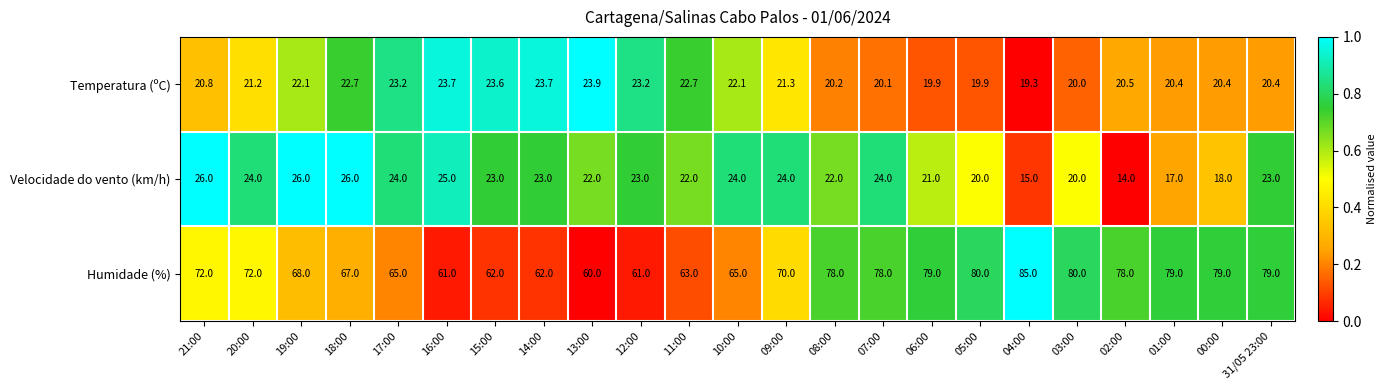

What is the total value across all series at 18:00?

115.7